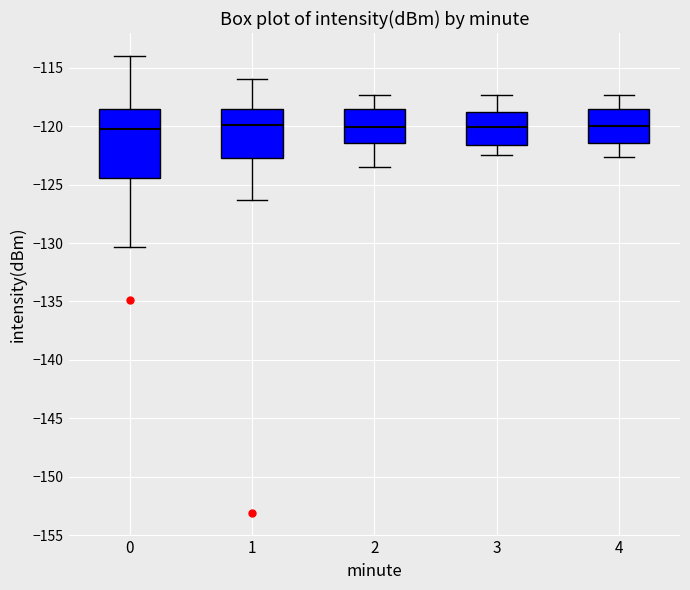

Where does the upper whisker of the box at x = 3 end on the y-axis? The values are not printed on the chart, so give them approximately, as read against the axis.

-117.5